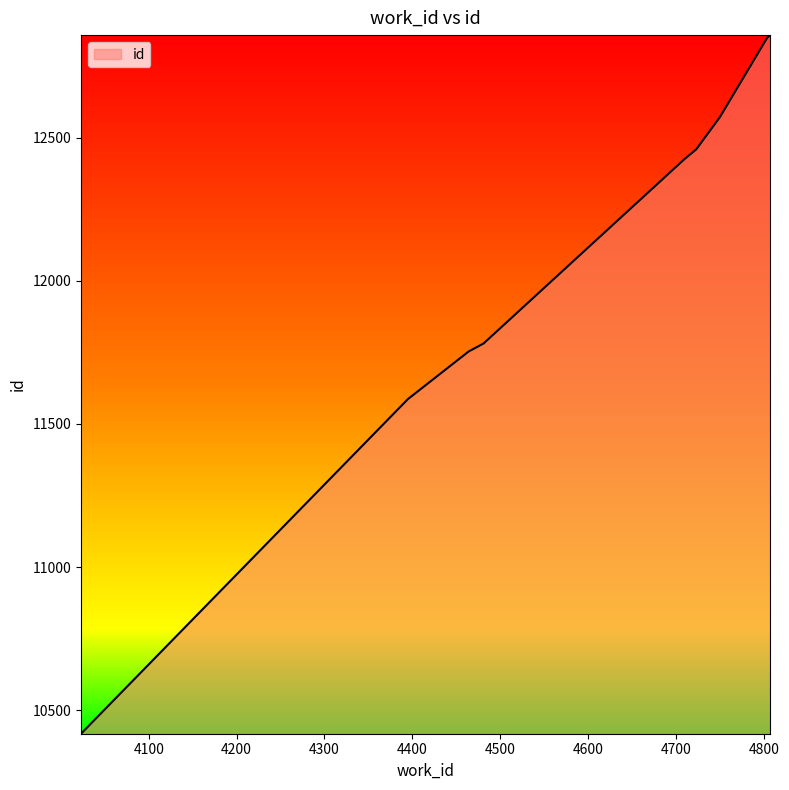

What is the minimum value shown in the chart?

10418